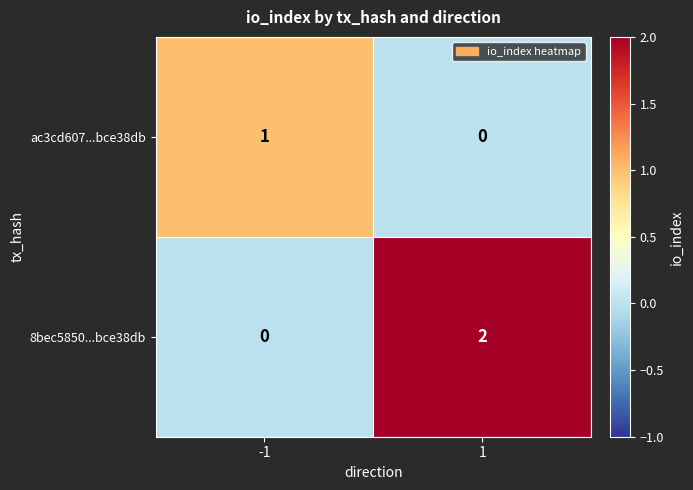

Reading left to right, extract all data points from this chart.

ac3cd607...bce38db: -1=1	1=0
8bec5850...bce38db: -1=0	1=2